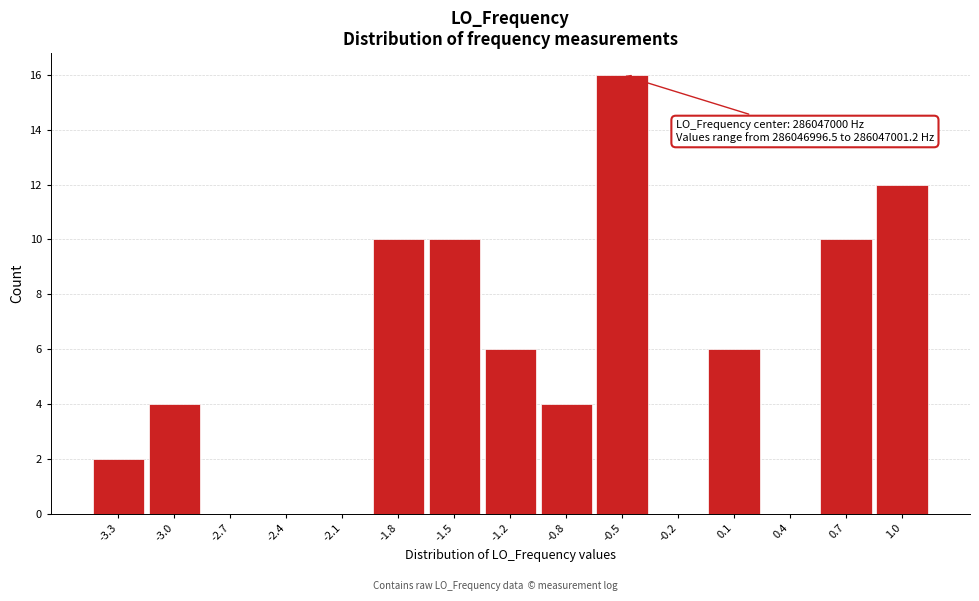

Over which range of the x-axis is the bar tallest?

-0.70 to -0.35